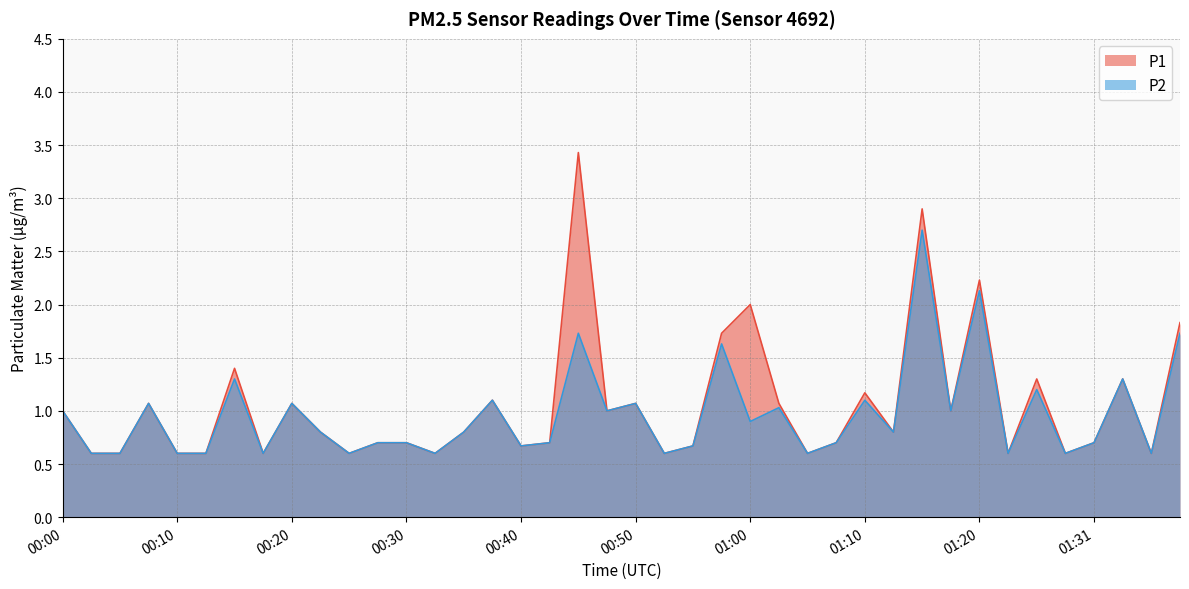

What are all the series names shown in the legend?

P1, P2